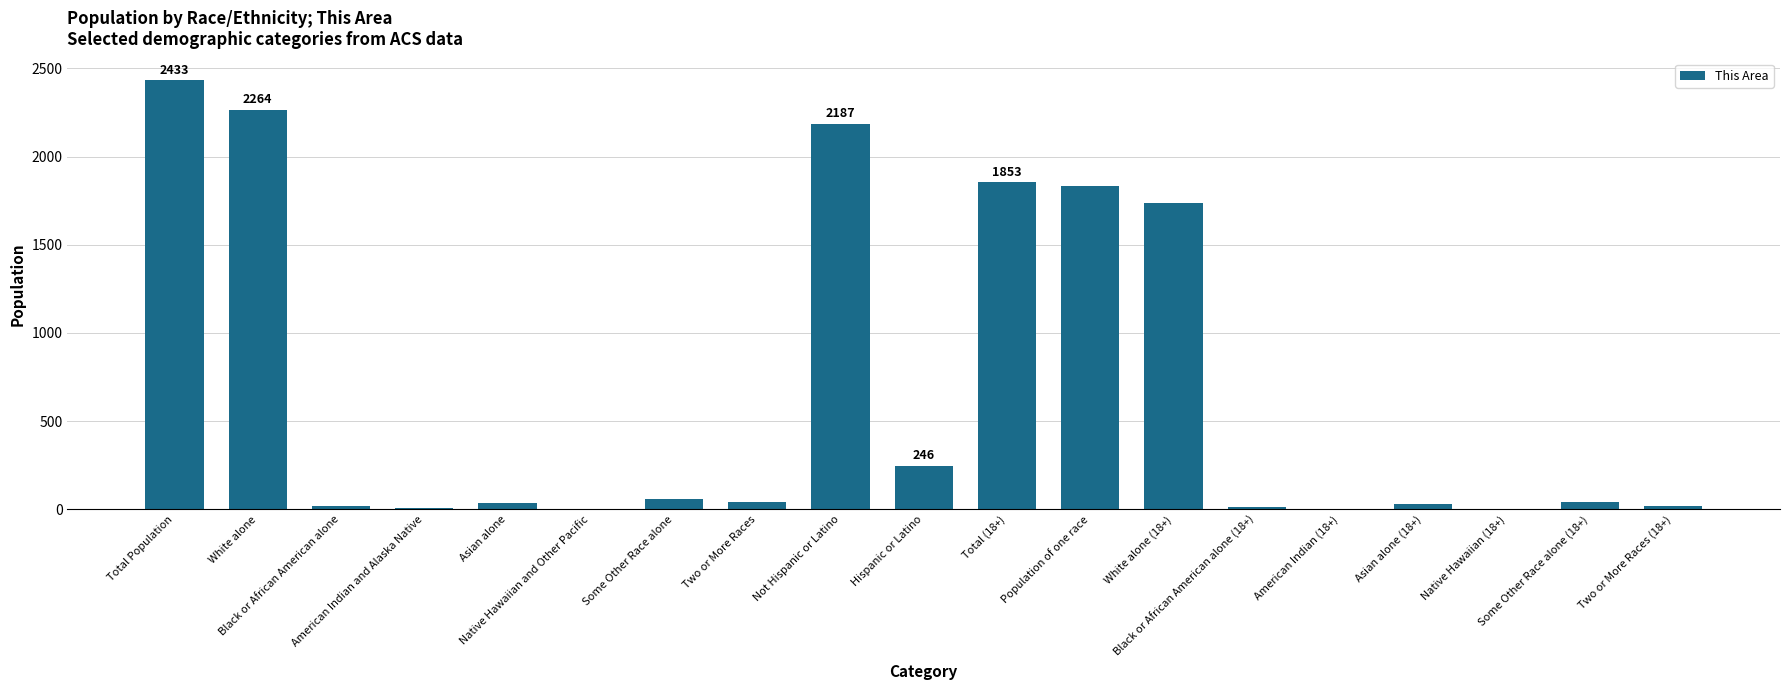

What is the sum of all values?

12837